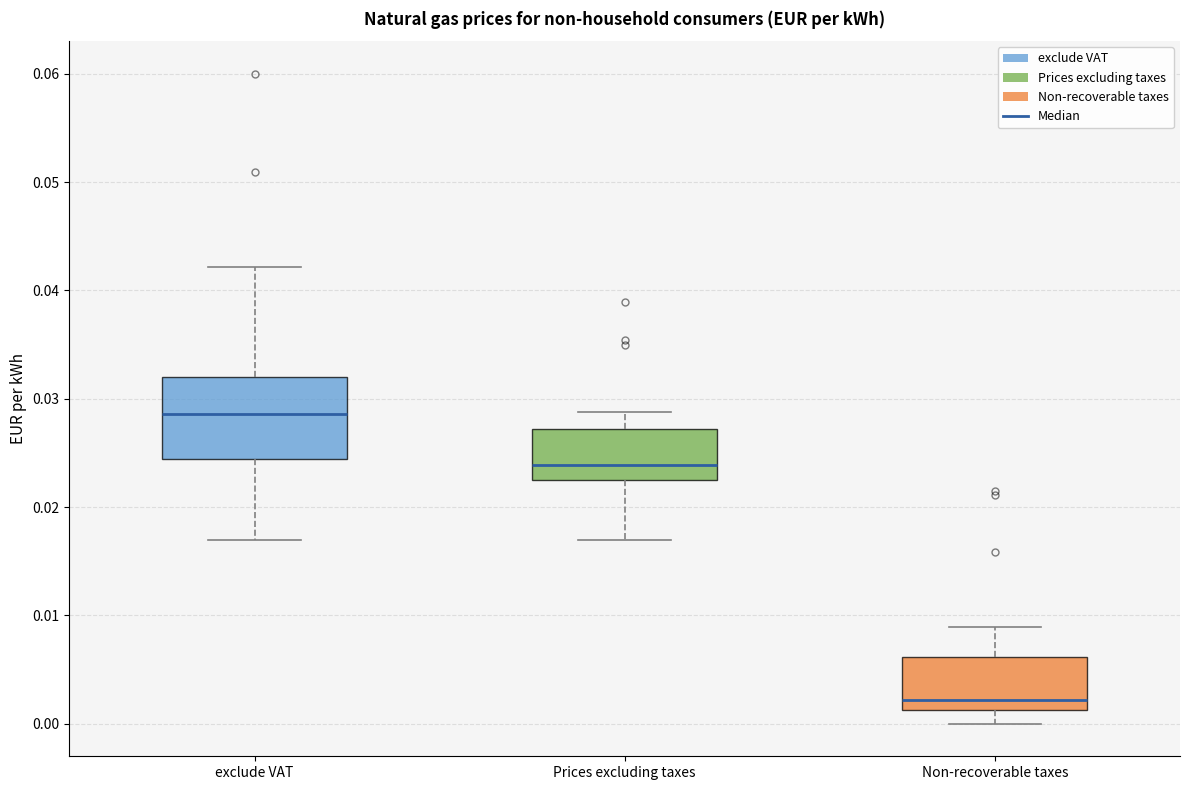

Where is the lower edge of the box for Prices excluding taxes on the y-axis? The values are not printed on the chart, so give them approximately, as read against the axis.

0.023